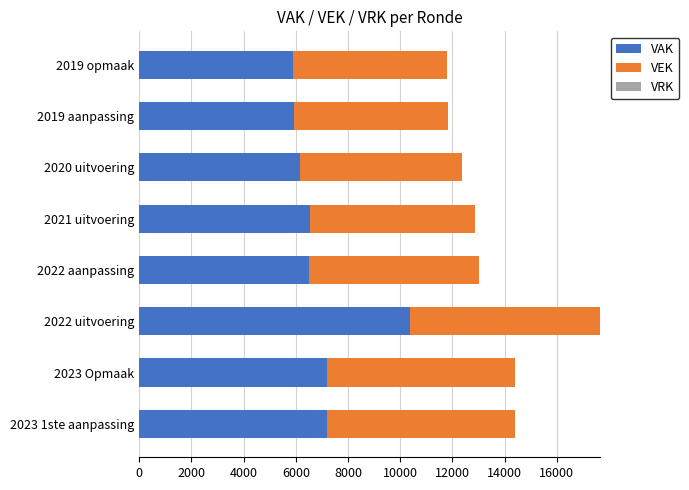

What is the difference between the maximum and minimum values in the VAK series?

4496